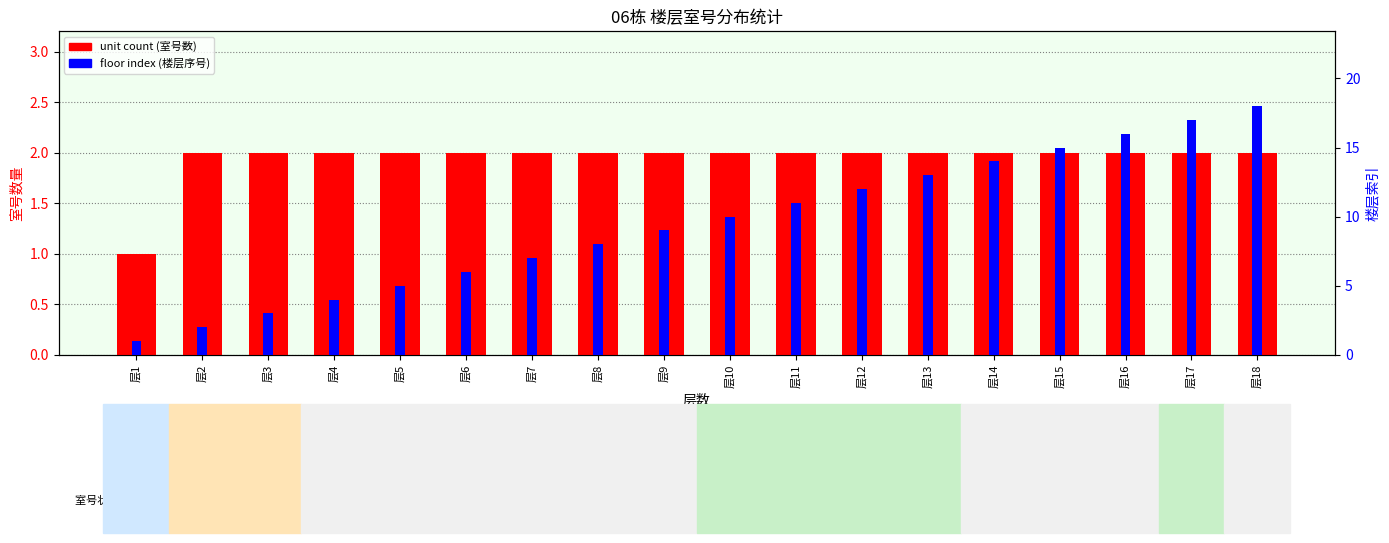

Is the value of floor index at 层9 greater than the value of unit count at 层13?

Yes